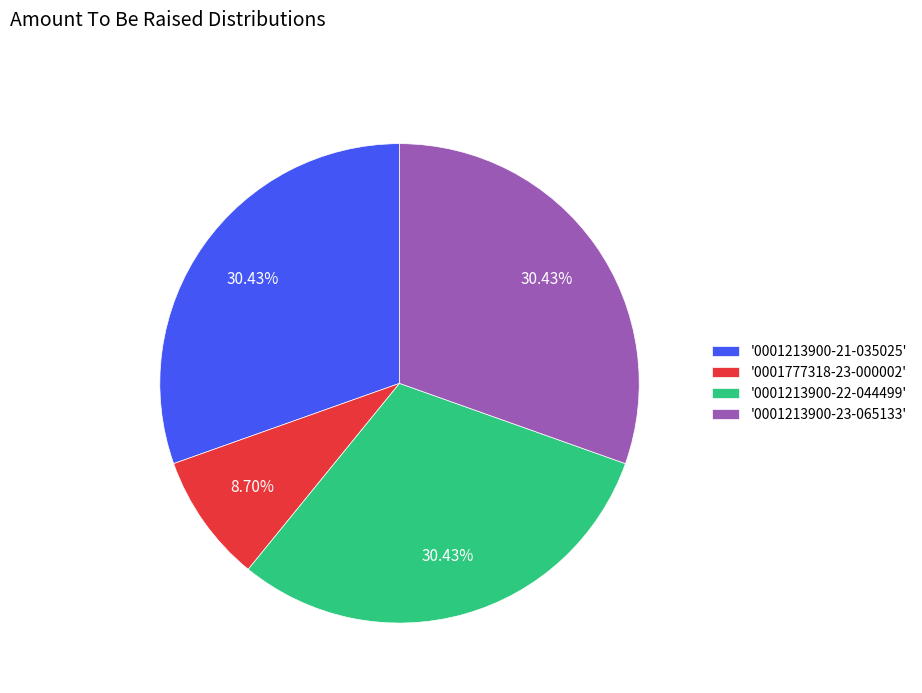

Which has a higher value, '0001213900-21-035025' or '0001777318-23-000002'?

'0001213900-21-035025'